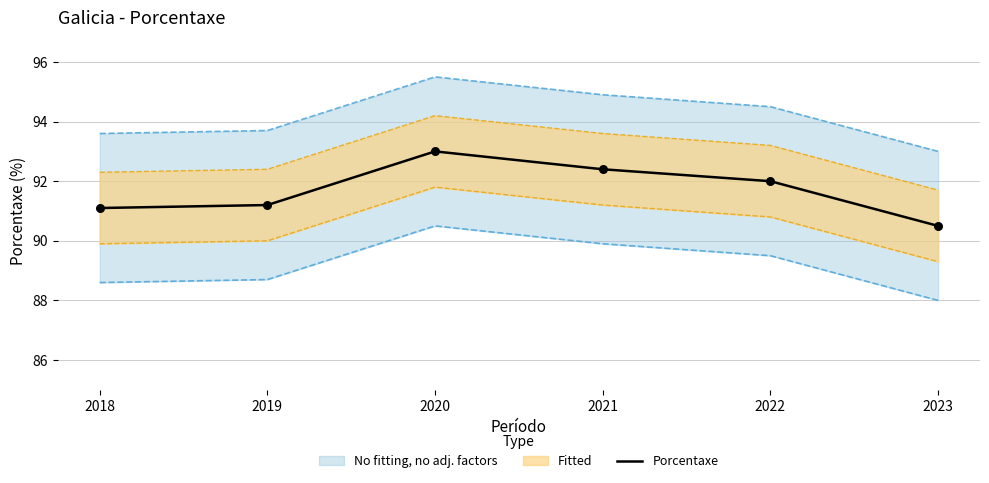

Approximately how many times larger is the value at 2018 compared to 2022?

1.0